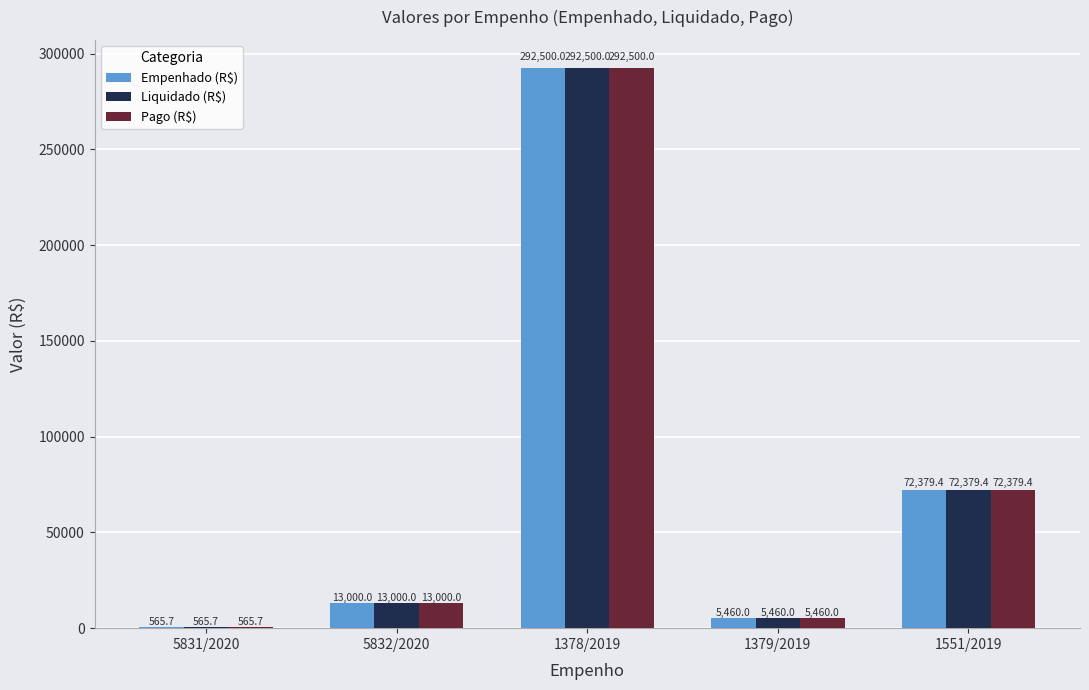

How many groups of bars are there?

5